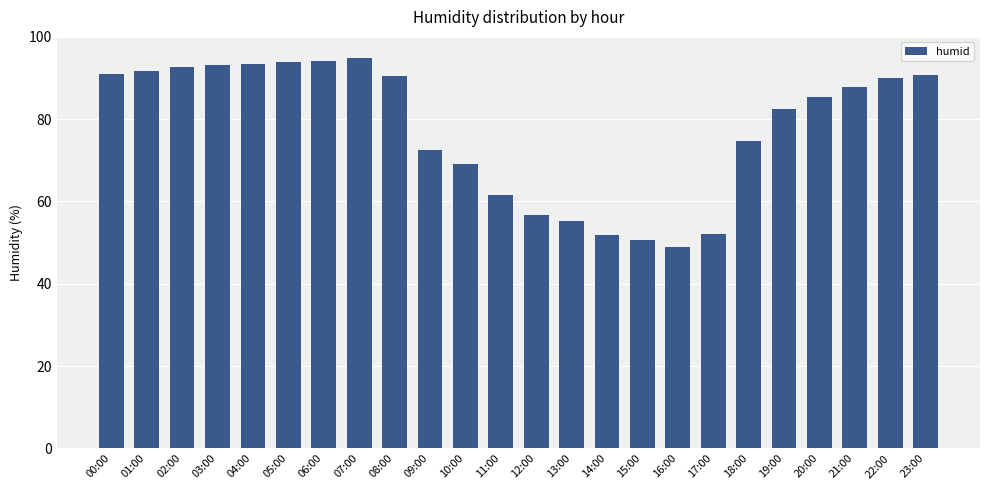

What is the difference between the second highest and second lowest values?

43.5